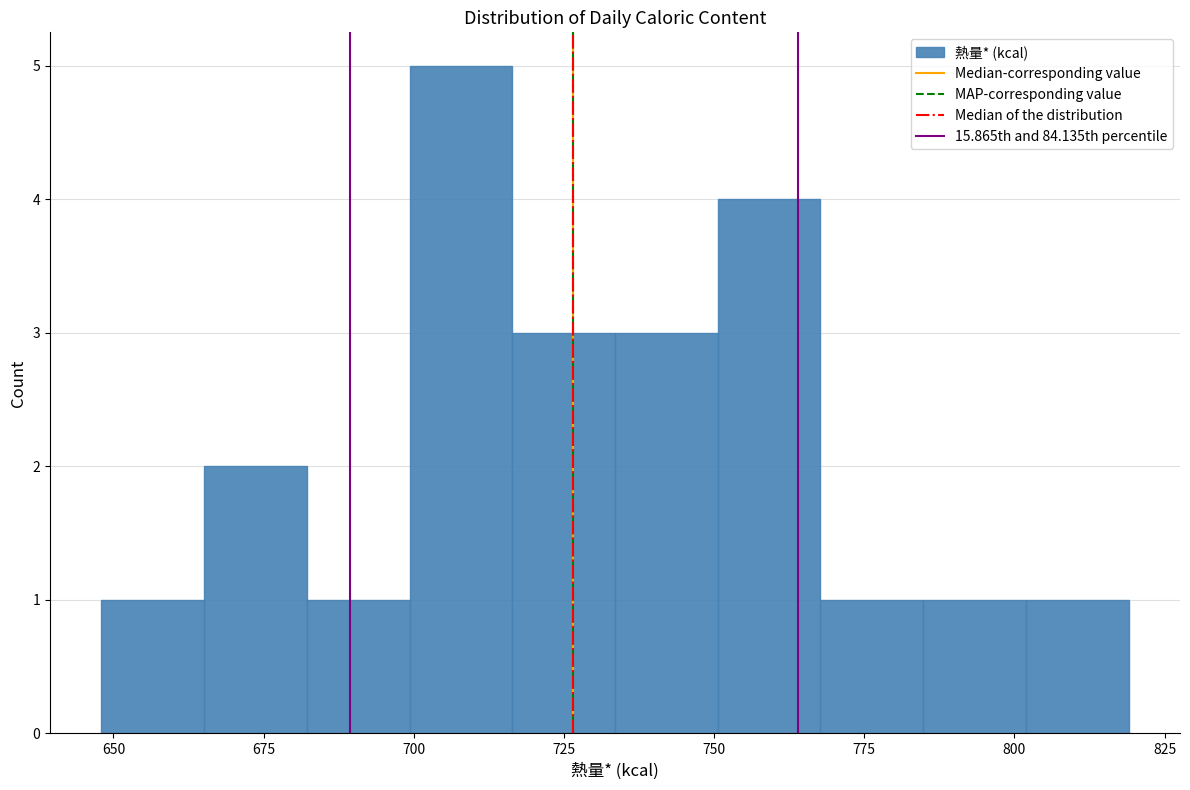

Around what value on the x-axis is the tallest bar? Give the approximate position of its centre, as read against the axis.

710